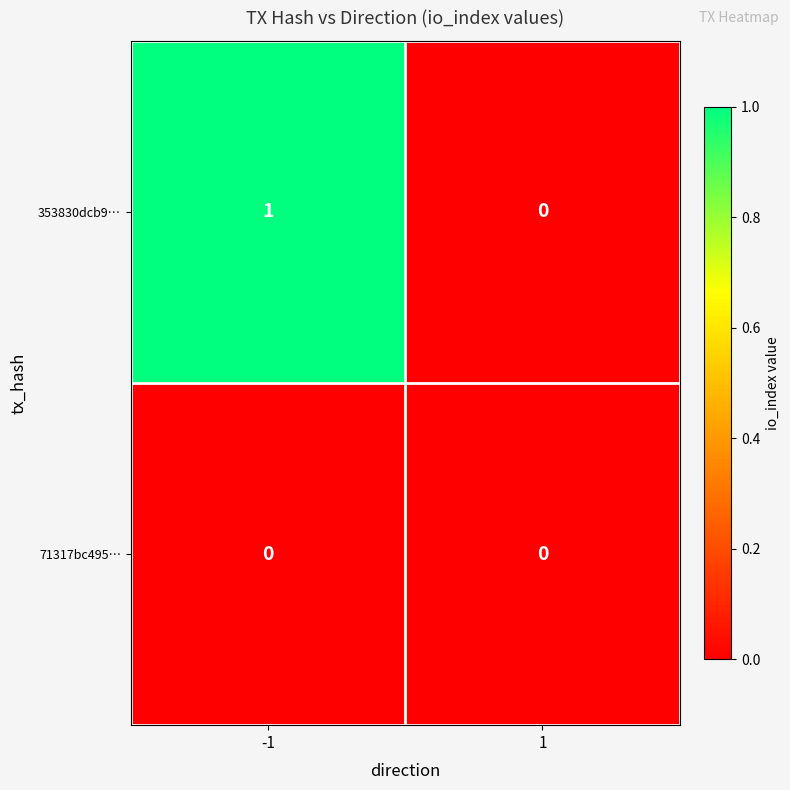

The value of 71317bc495… at -1 is 0. True or false?

True